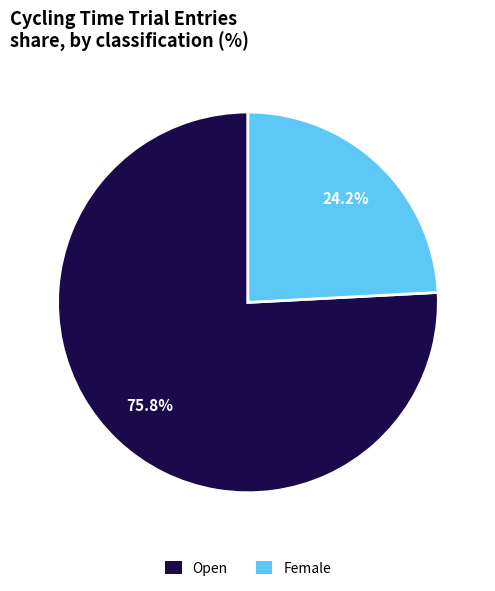

To the nearest percent, what is the difference between the Open and Female slice percentages?

52%